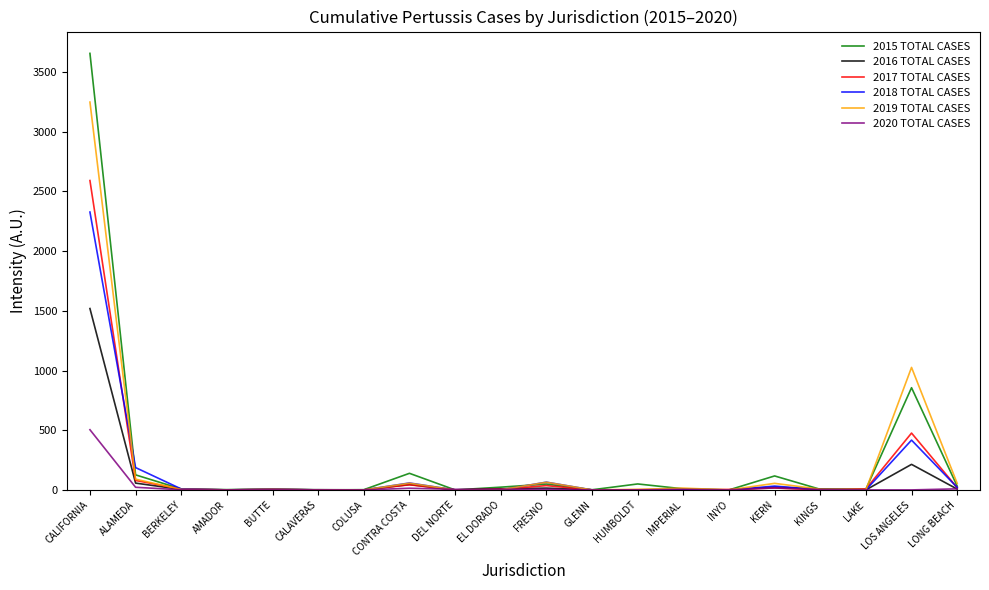

Which series has the largest range (max minus min)?

2015 TOTAL CASES